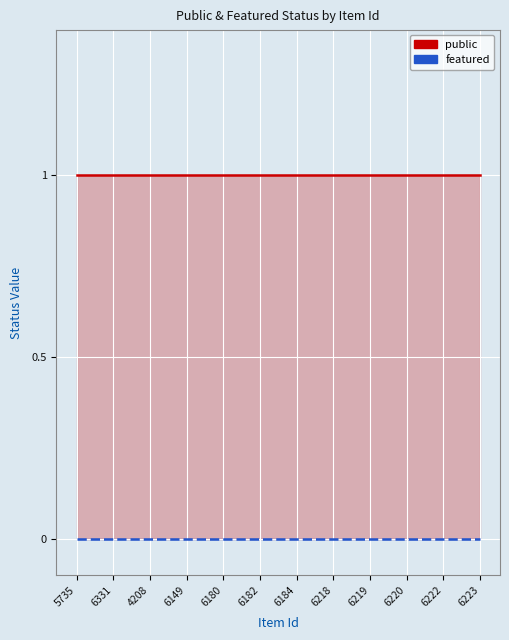

At which label is featured closest to 0?

5735